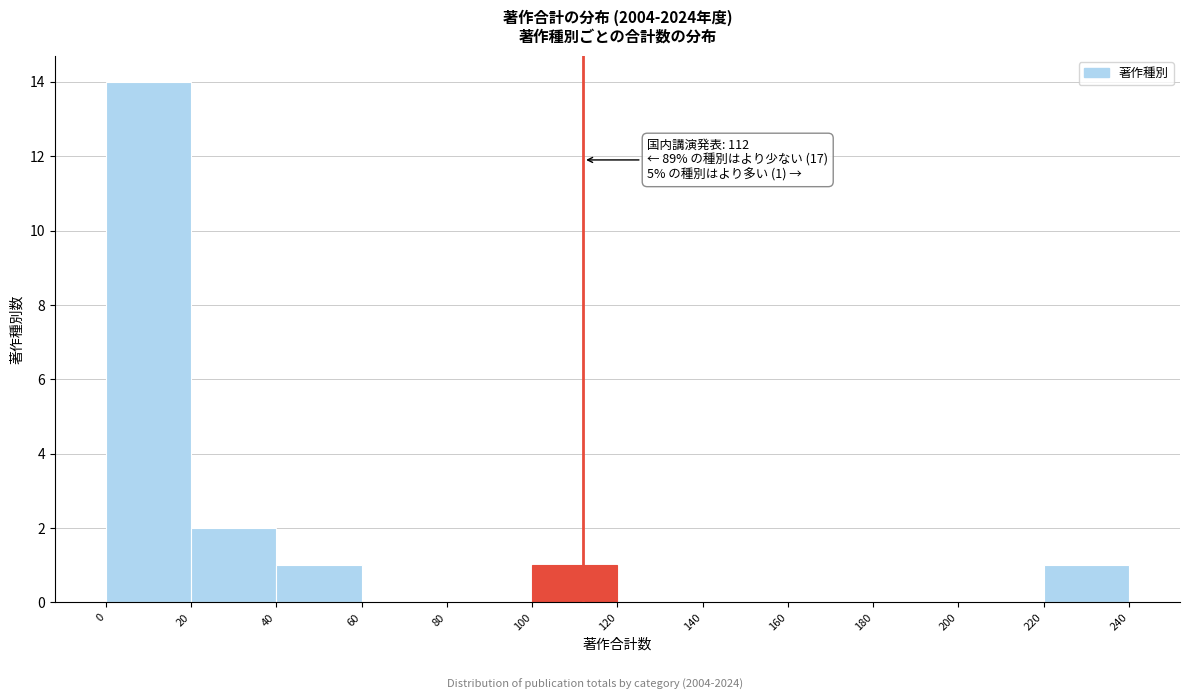

Which range on the x-axis has the tallest bar?

0 to 20